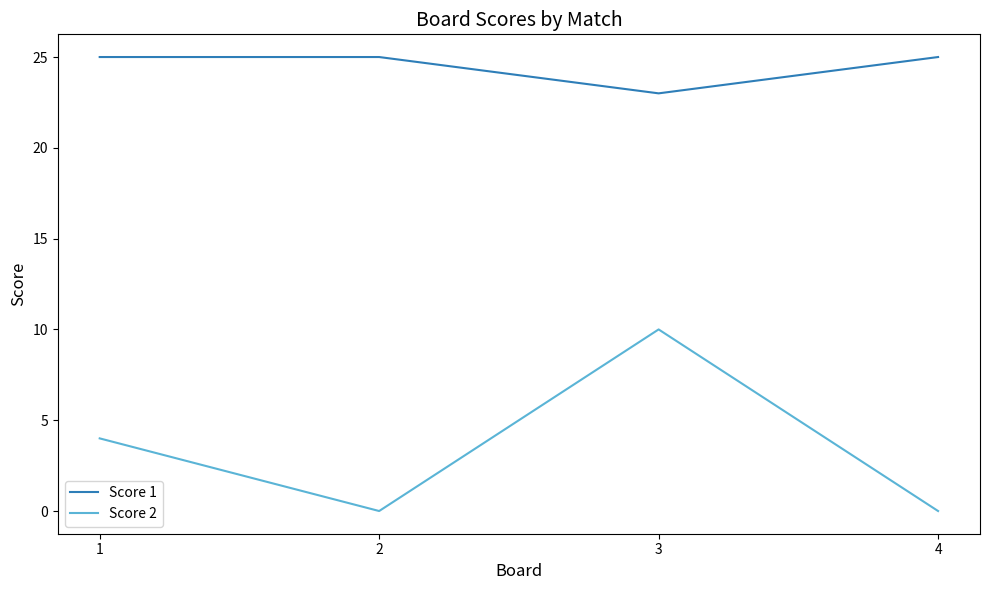

True or false: Score 1 has more than 1 points higher than both neighbors.

False